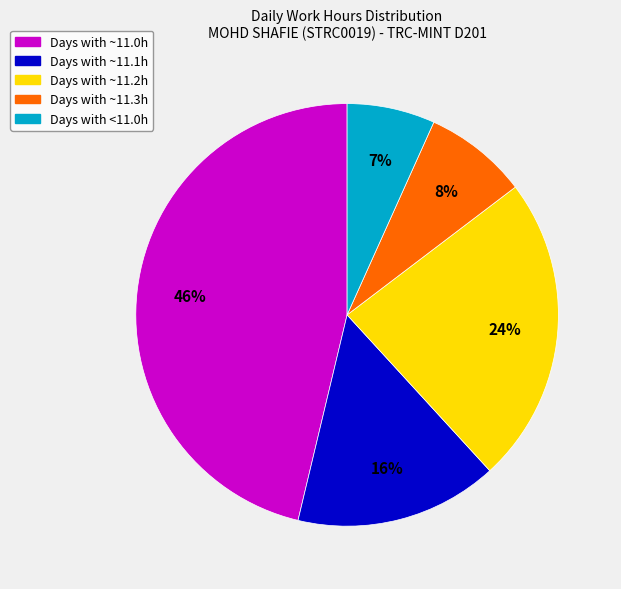

How many slices are in this pie chart?

5